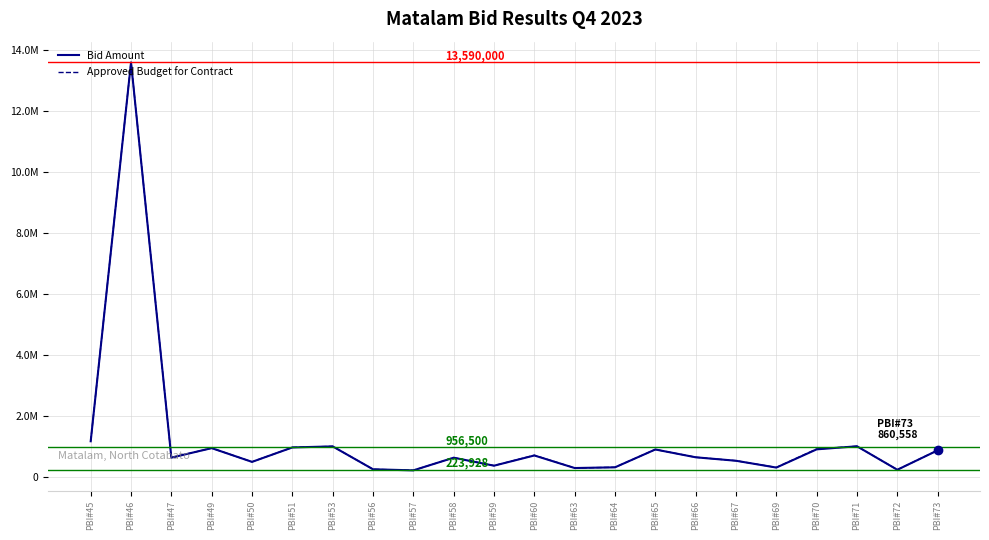

Which category has the highest value across all series?

PBI#46